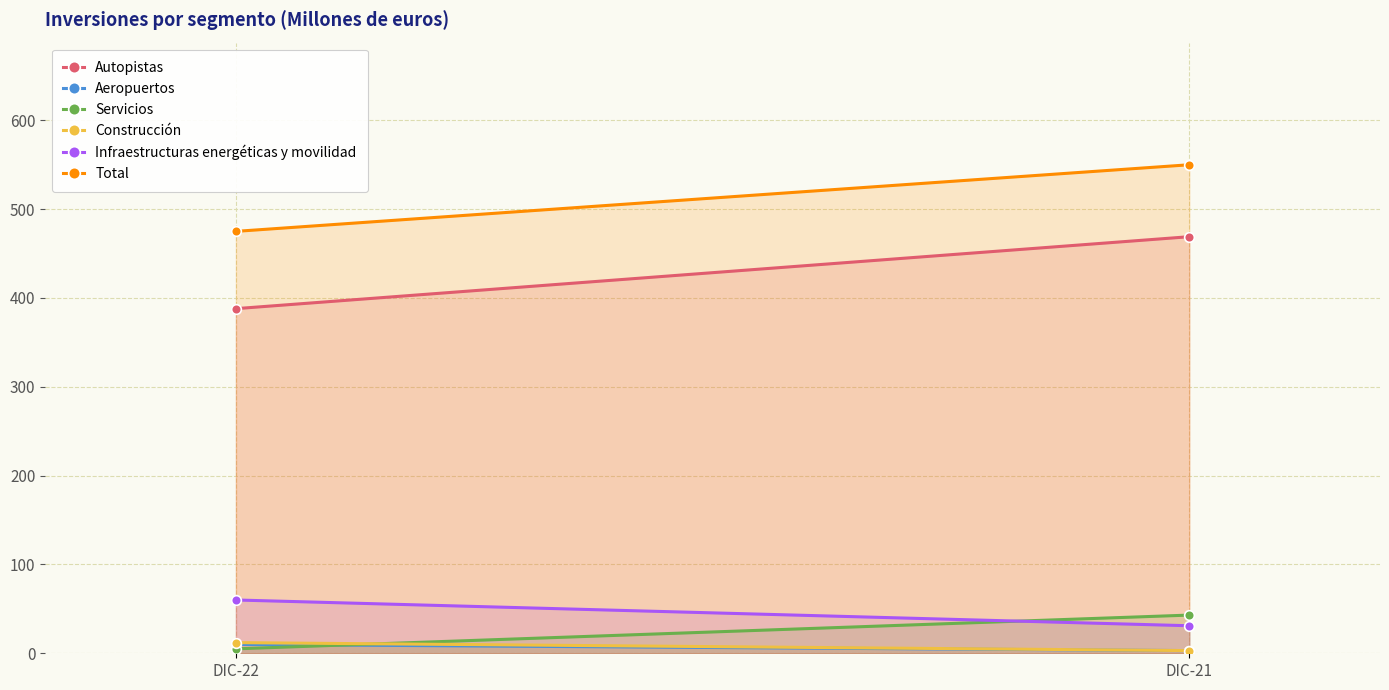

True or false: Aeropuertos has a value of 3 at DIC-21.

True